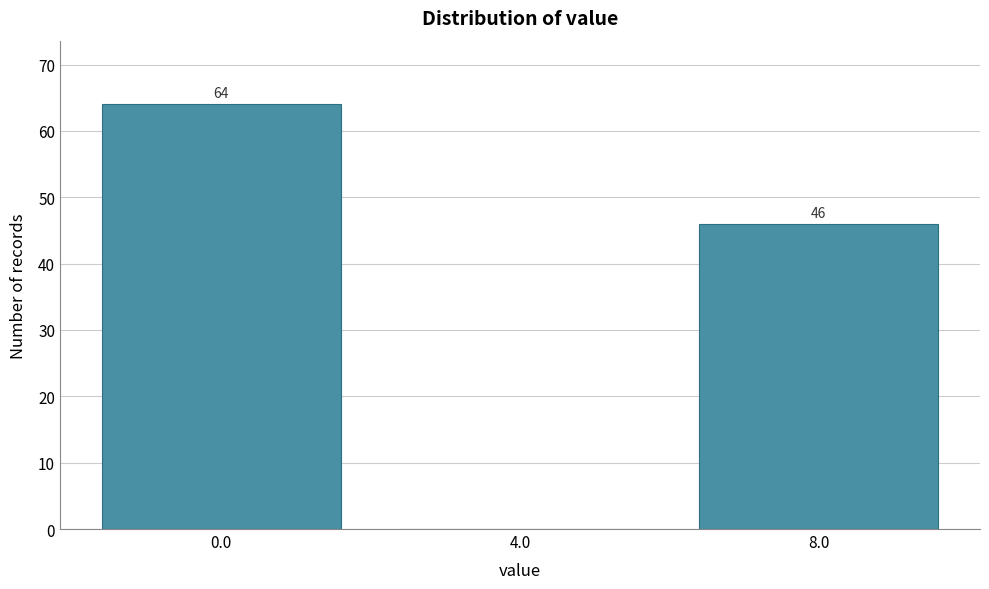

Reading left to right, transcribe all the data shown in this chart.

0.0=64	4.0=0	8.0=46